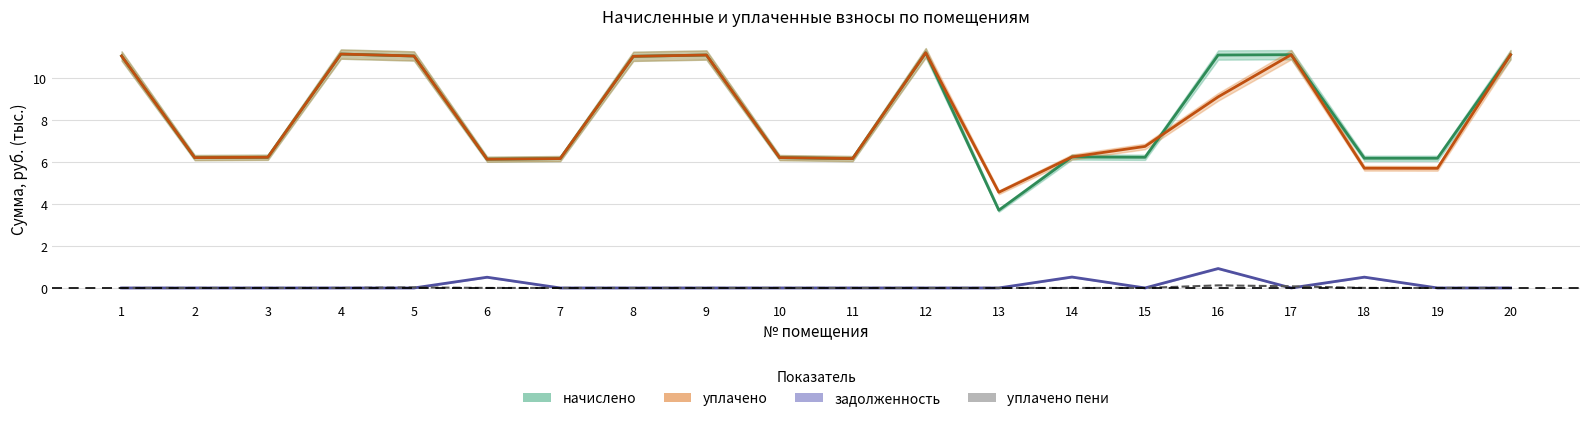

What is the spread (max minus min) of values at 18?

6.2